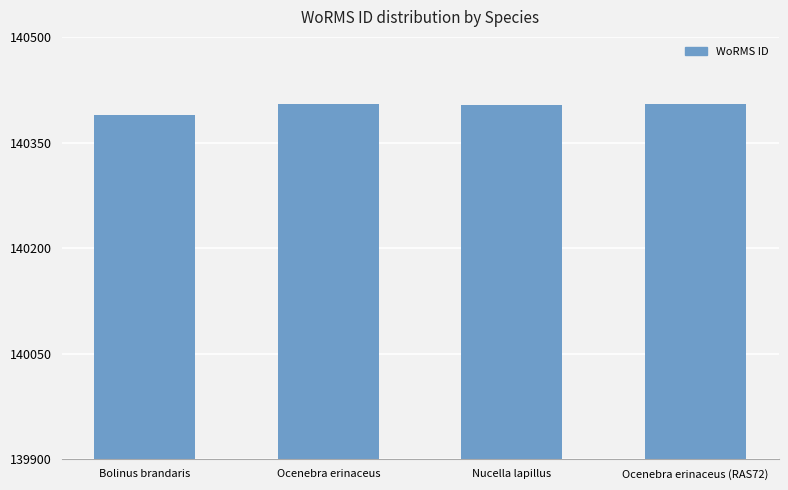

Are the bars grouped side by side (vs. stacked)?

No